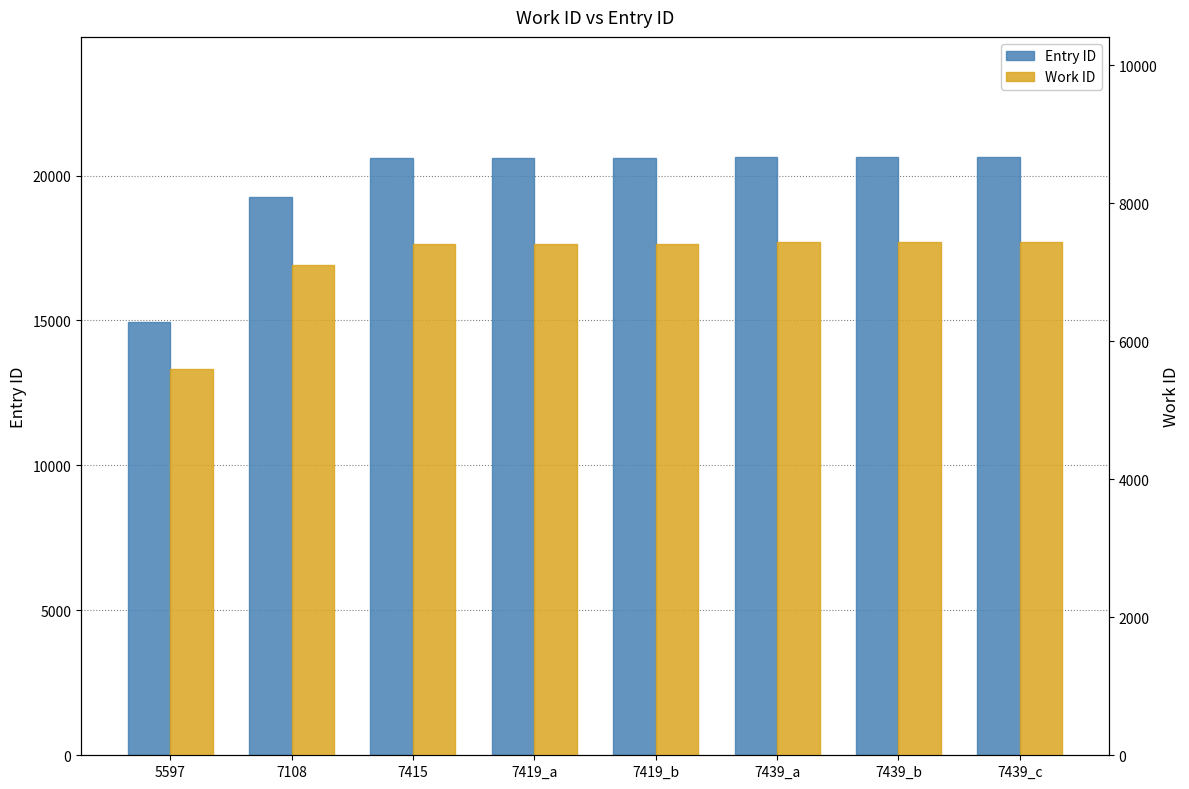

Which series has the largest range (max minus min)?

Entry ID